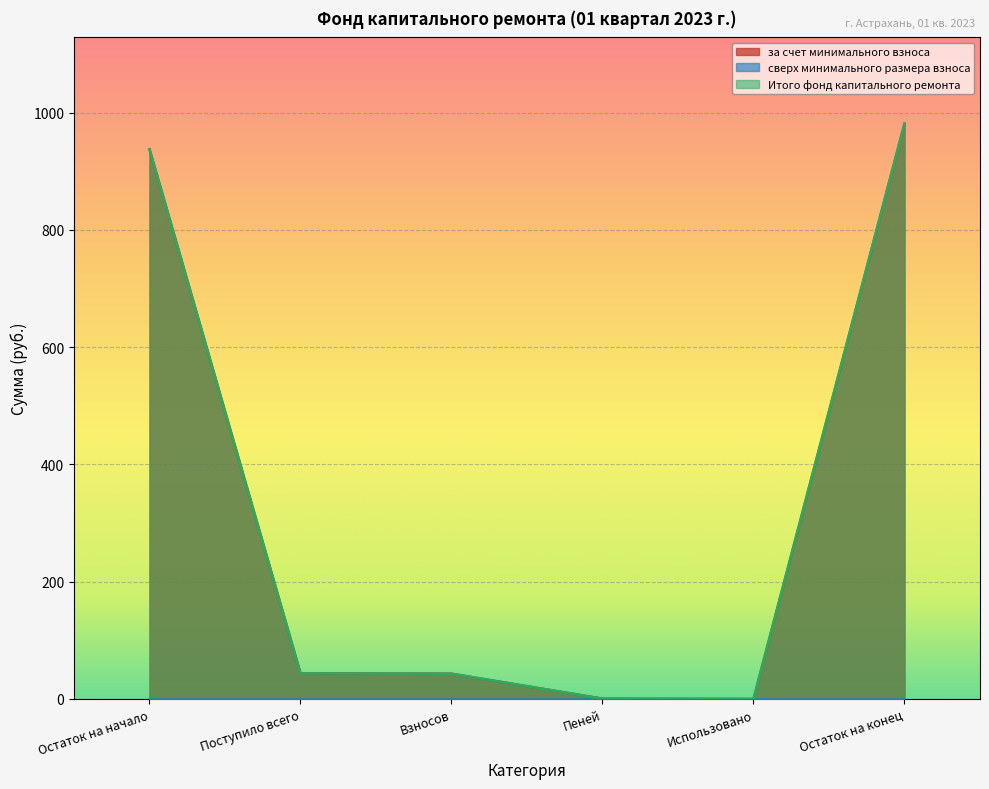

What is the value of the Итого фонд капитального ремонта point at the 2nd from the left?

43.6